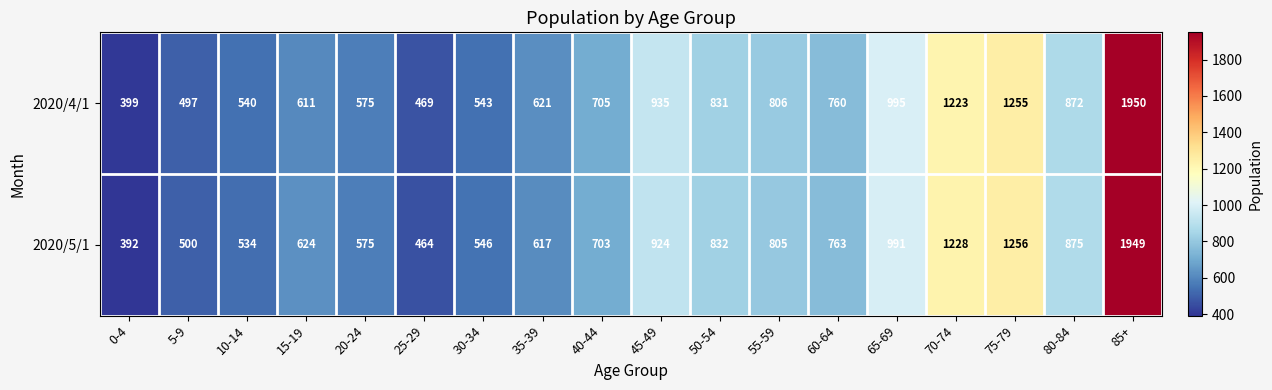

Rank the series by their average value, from highest to lowest.

2020/4/1, 2020/5/1